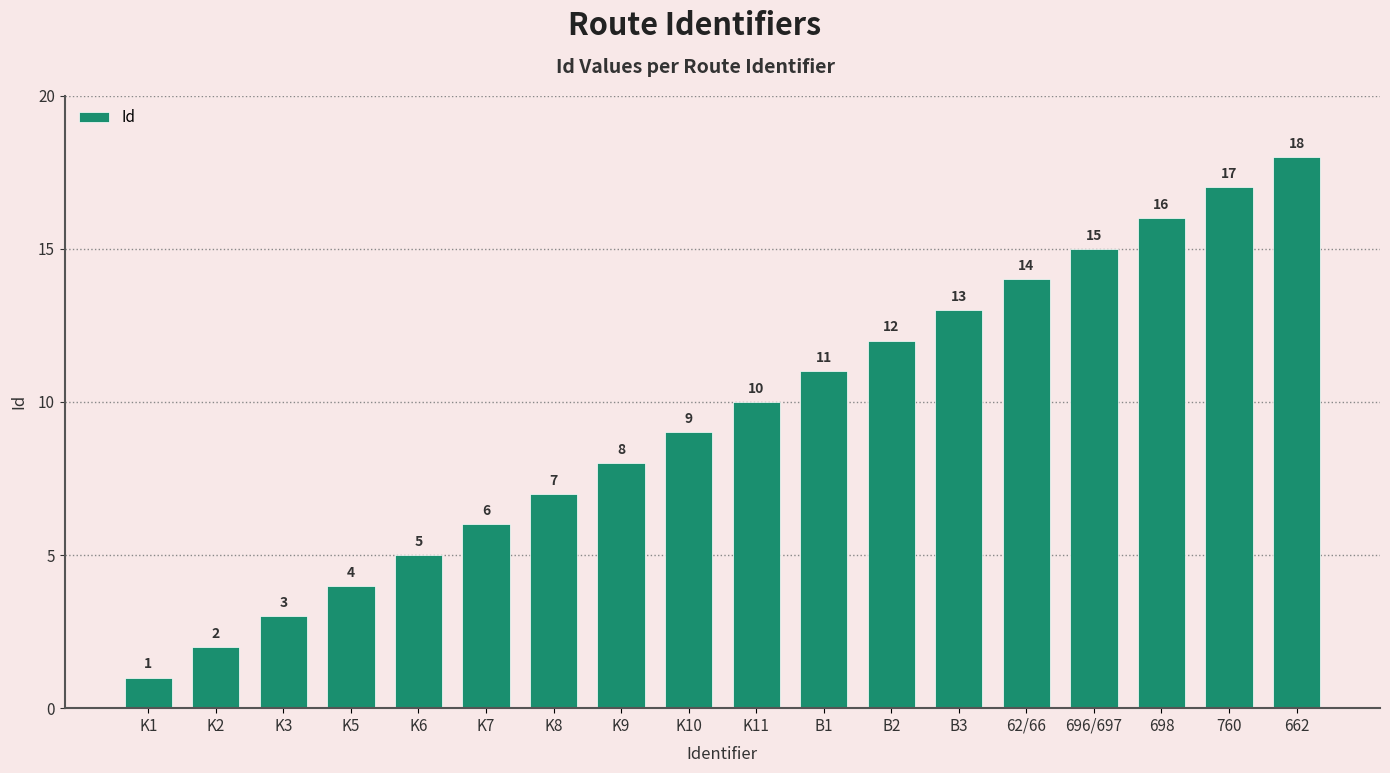

Which label corresponds to the largest value in the chart?

662